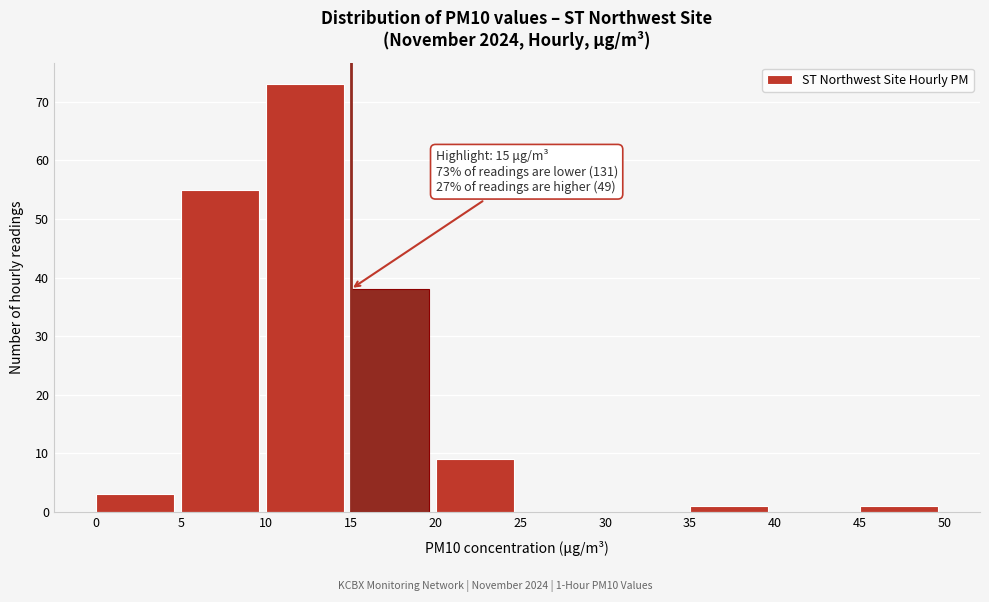

Over which range of the x-axis is the bar tallest?

10 to 15